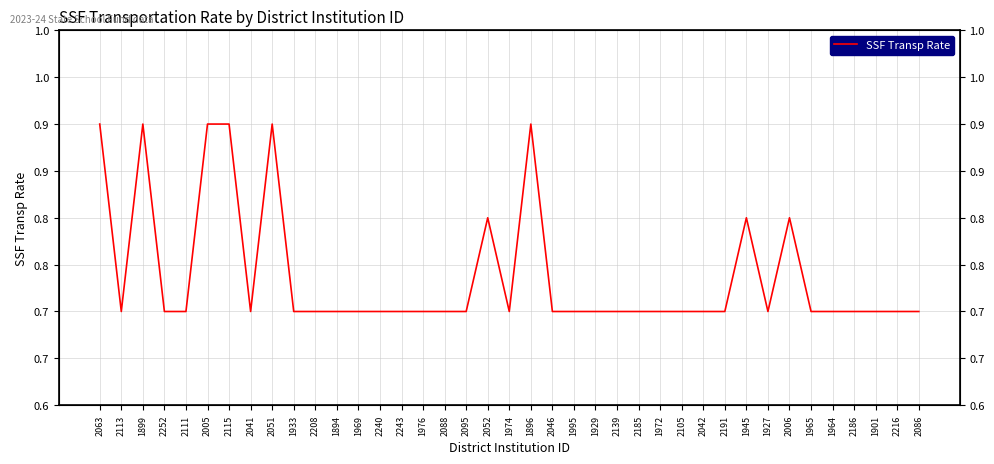

Reading right to left, extract all data points from this chart.

2086=0.7	2216=0.7	1901=0.7	2186=0.7	1964=0.7	1965=0.7	2006=0.8	1927=0.7	1945=0.8	2191=0.7	2042=0.7	2105=0.7	1972=0.7	2185=0.7	2139=0.7	1929=0.7	1995=0.7	2046=0.7	1896=0.9	1974=0.7	2052=0.8	2095=0.7	2088=0.7	1976=0.7	2243=0.7	2240=0.7	1969=0.7	1894=0.7	2208=0.7	1933=0.7	2051=0.9	2041=0.7	2115=0.9	2005=0.9	2111=0.7	2252=0.7	1899=0.9	2113=0.7	2063=0.9